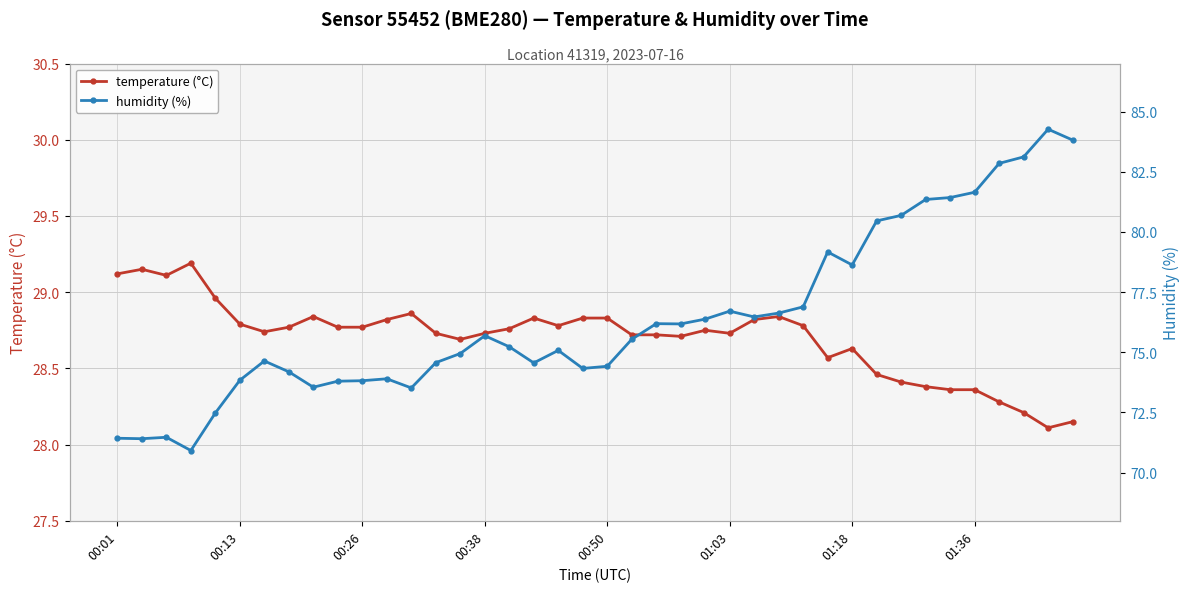

Is it true that humidity (%) equals 24.5 at 23?

False